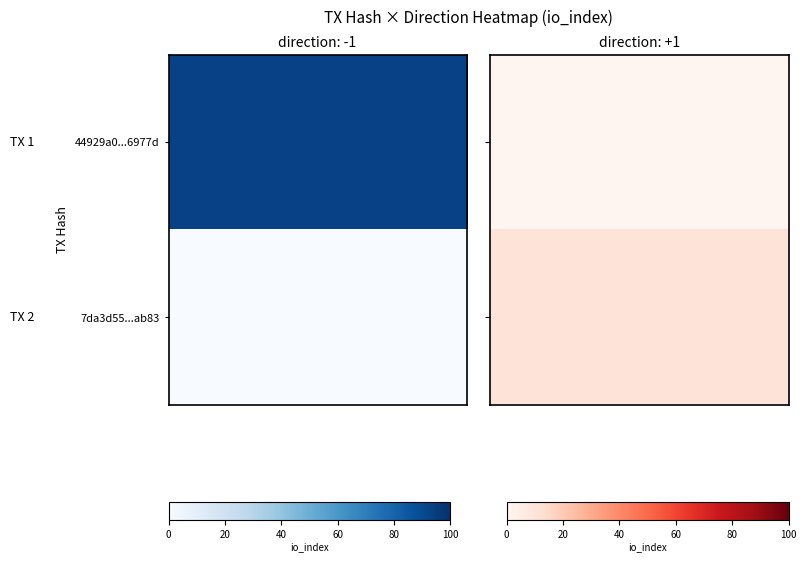

Reading right to left, extract all data points from this chart.

44929a0da9ebdeb5e461788984e67ce16e6977d: io_index=93	direction=-1
7da3d55fe7432e3071c74743c28b88341dbab83: io_index=10	direction=1